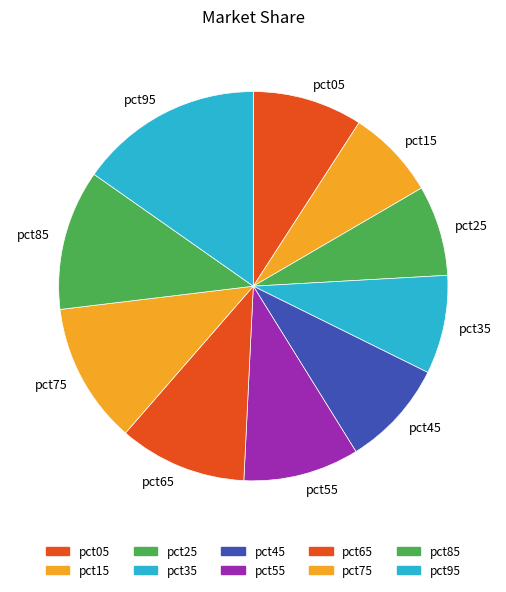

Is there any slice that represents more than half of the pie?

No